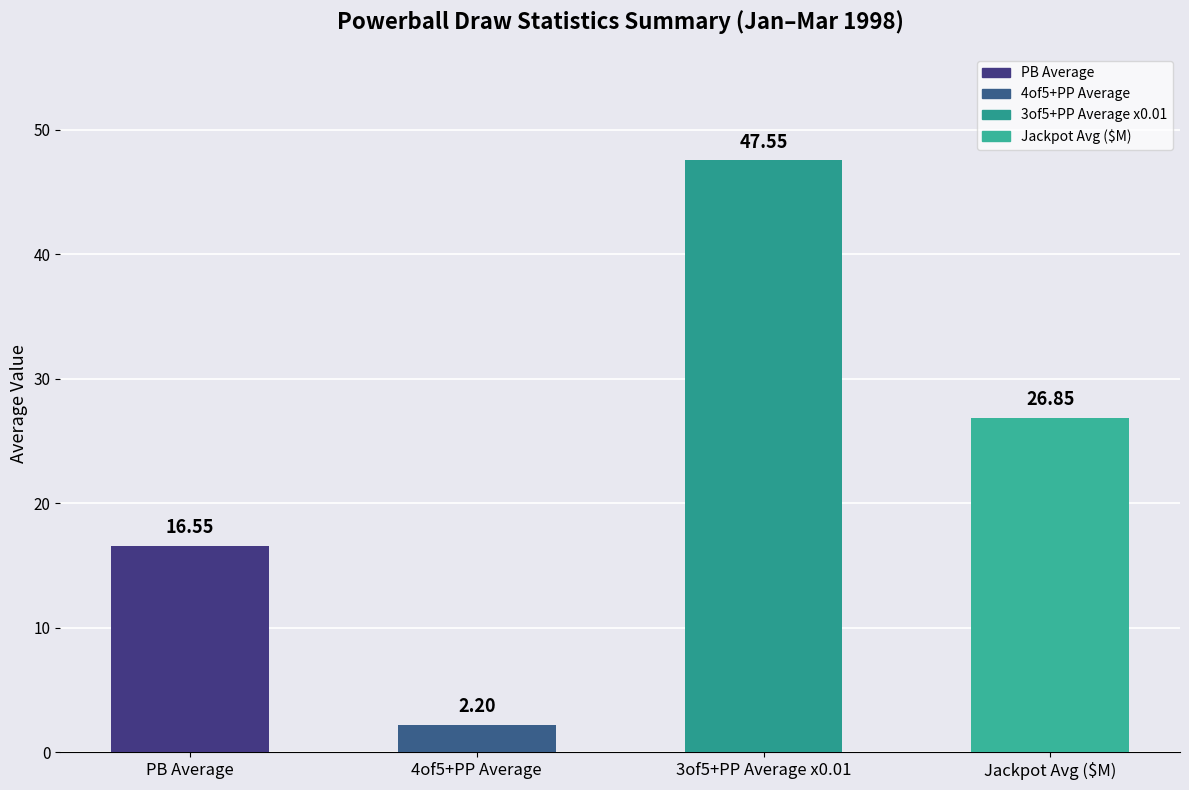

What is the sum of the values at PB Average and 4of5+PP Average?

18.8